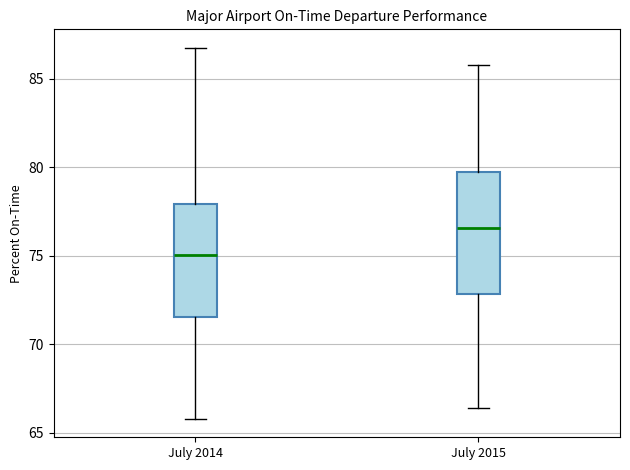

Reading left to right, read every box against the y-axis: the position of its median line, the range the box covers, and the ends of its whiskers. The values are not printed on the chart, so give them approximately, as read against the axis.

July 2014: median 75.0, box 71.5 to 78.0, whiskers 66.0 to 86.5
July 2015: median 76.5, box 73.0 to 79.5, whiskers 66.5 to 85.5